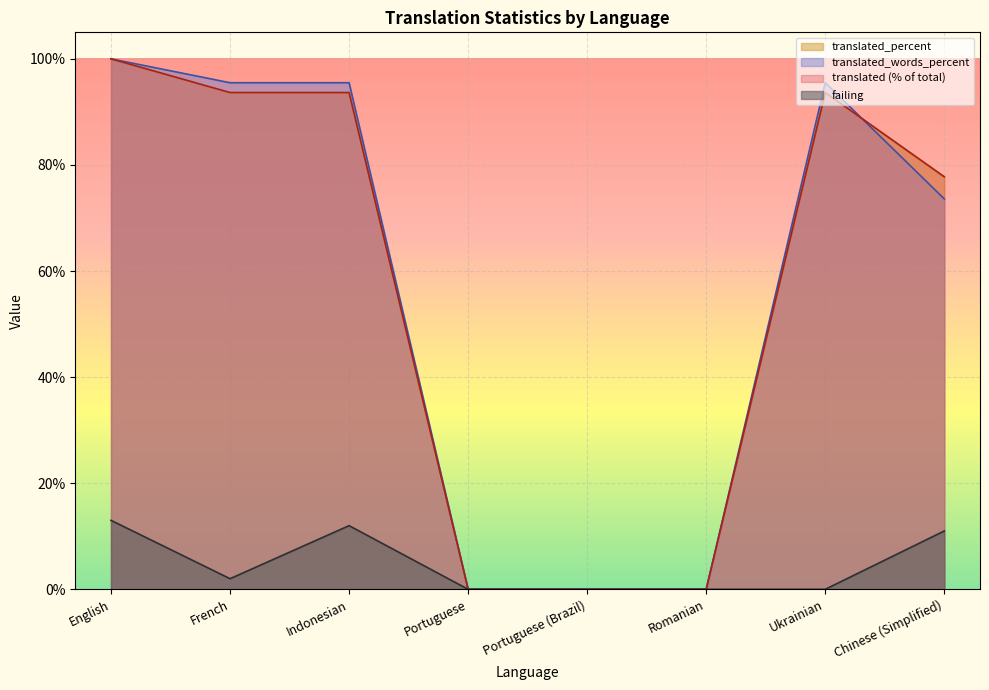

At how many categories does at least one series exceed 59?

5